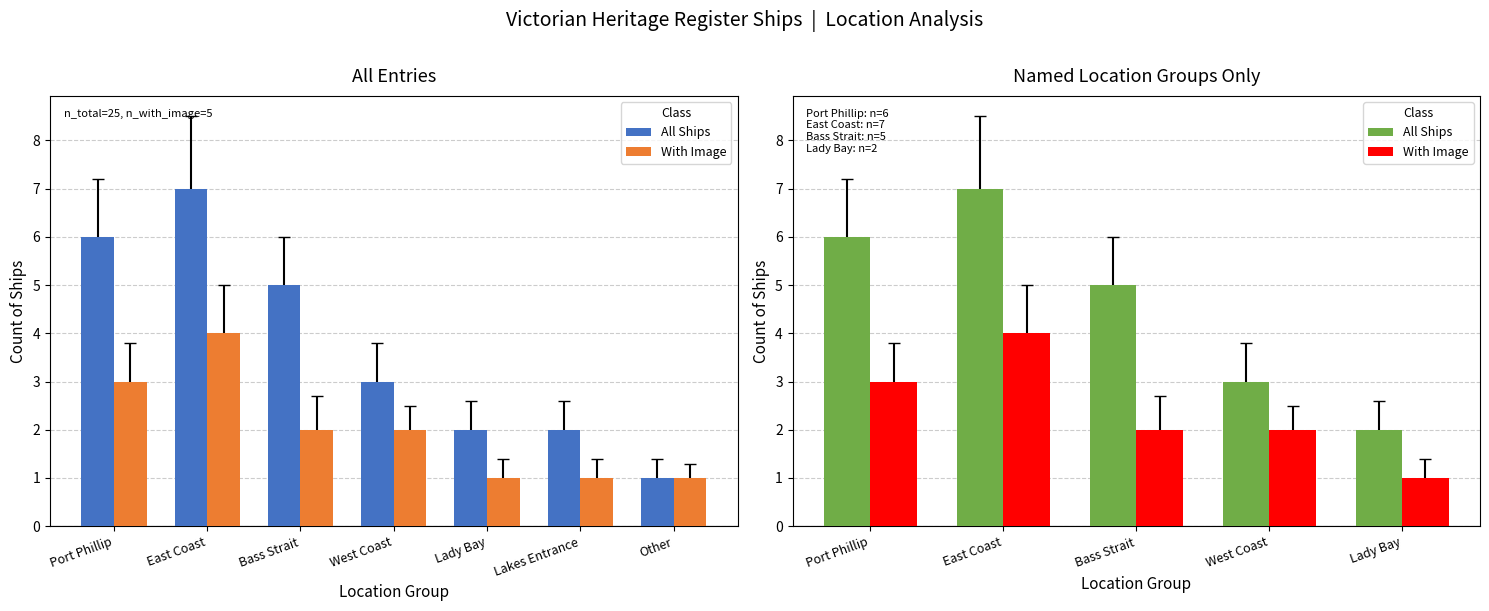

What is the difference between the second highest and second lowest values in the With Image series?

1